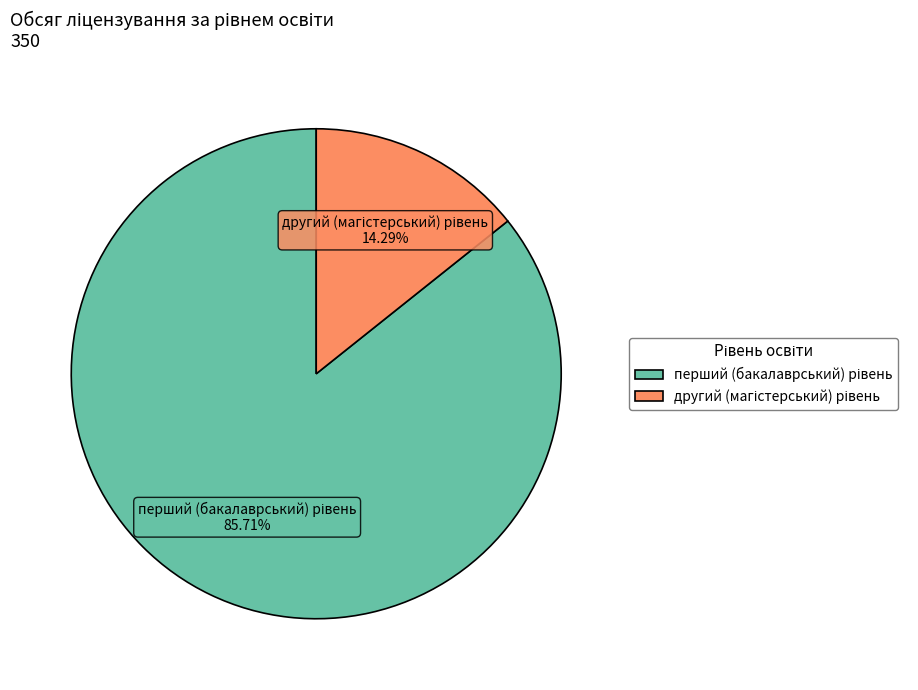

Is there a majority slice in this chart?

Yes